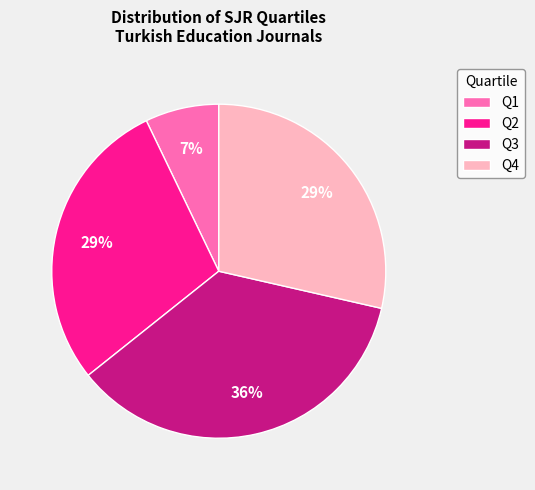

Does any single category account for the majority?

No